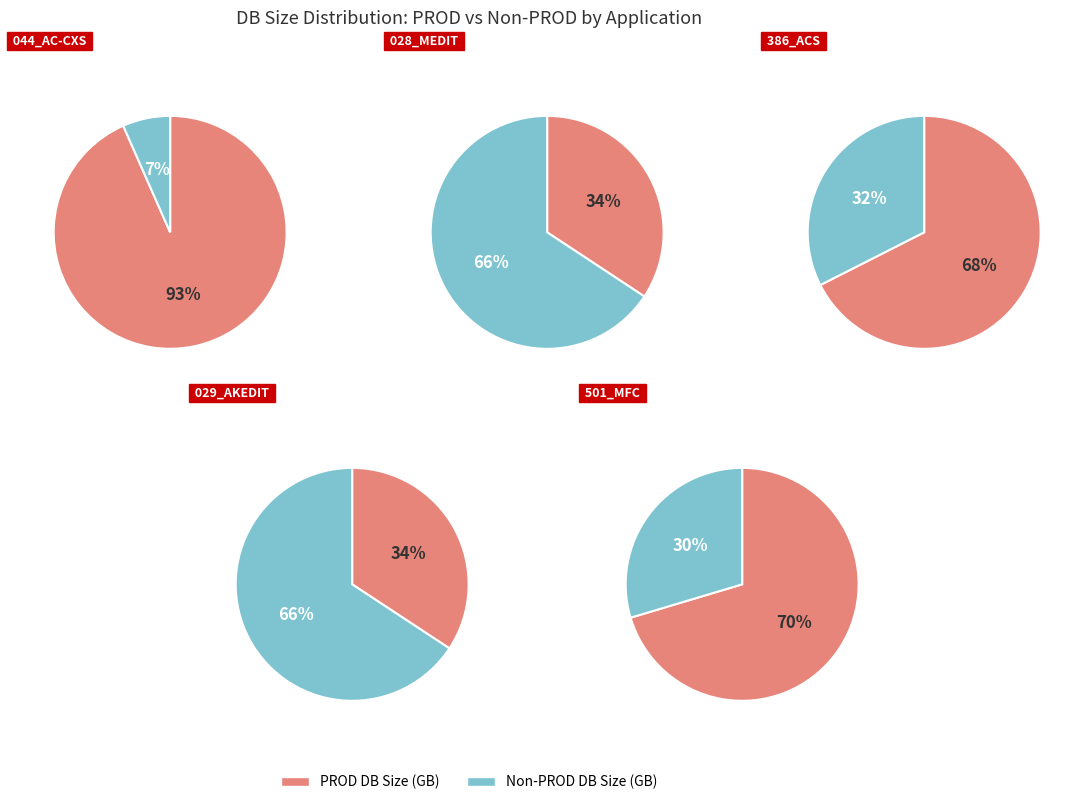

Which category has the biggest portion of the pie?

044_AC-CXS